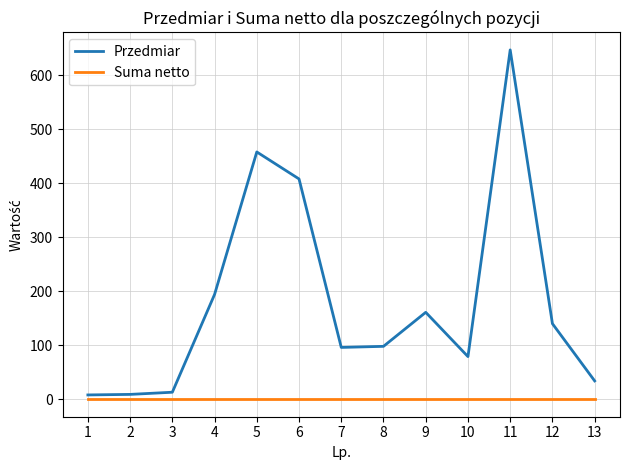

Between 6 and 13, which series saw the biggest shift?

Przedmiar